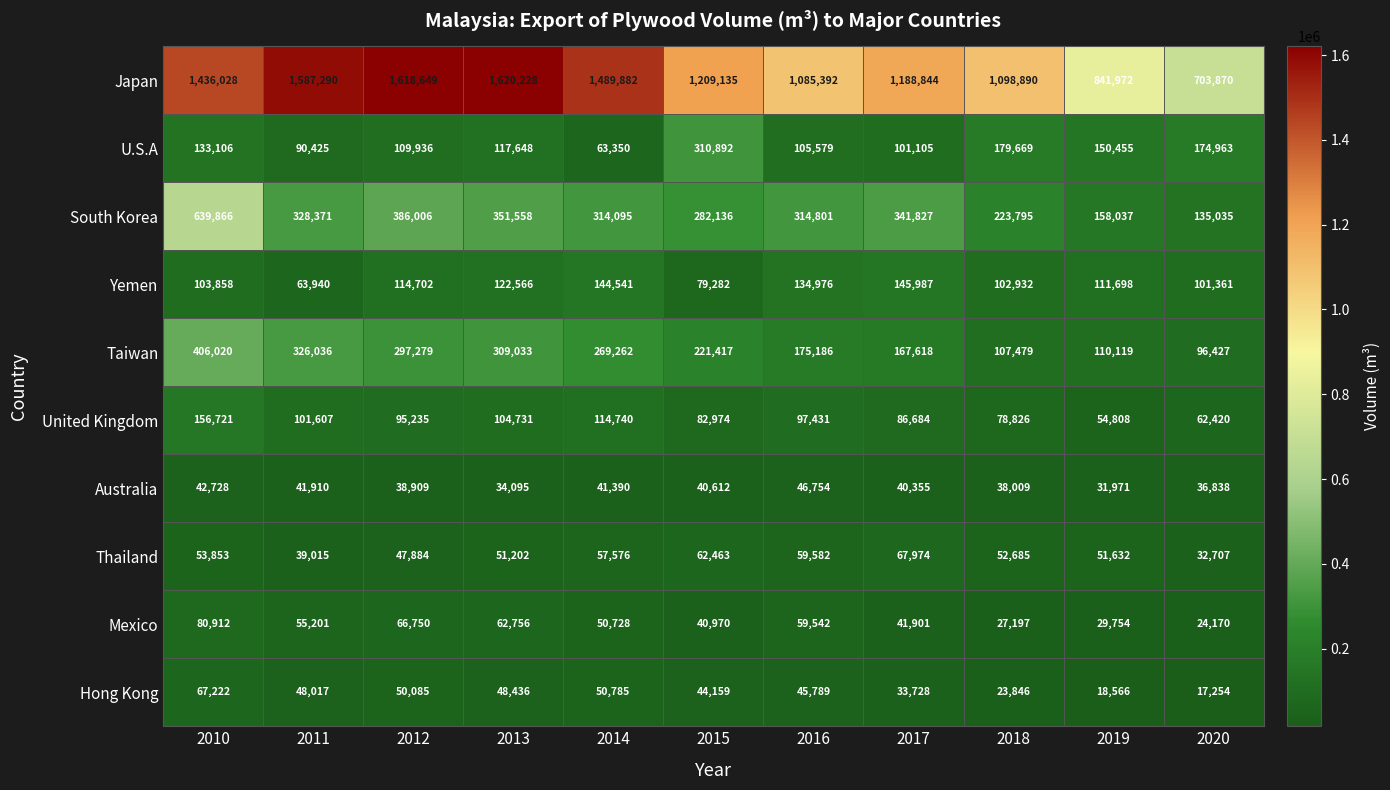

What is the spread (max minus min) of values at 2013?

1586133